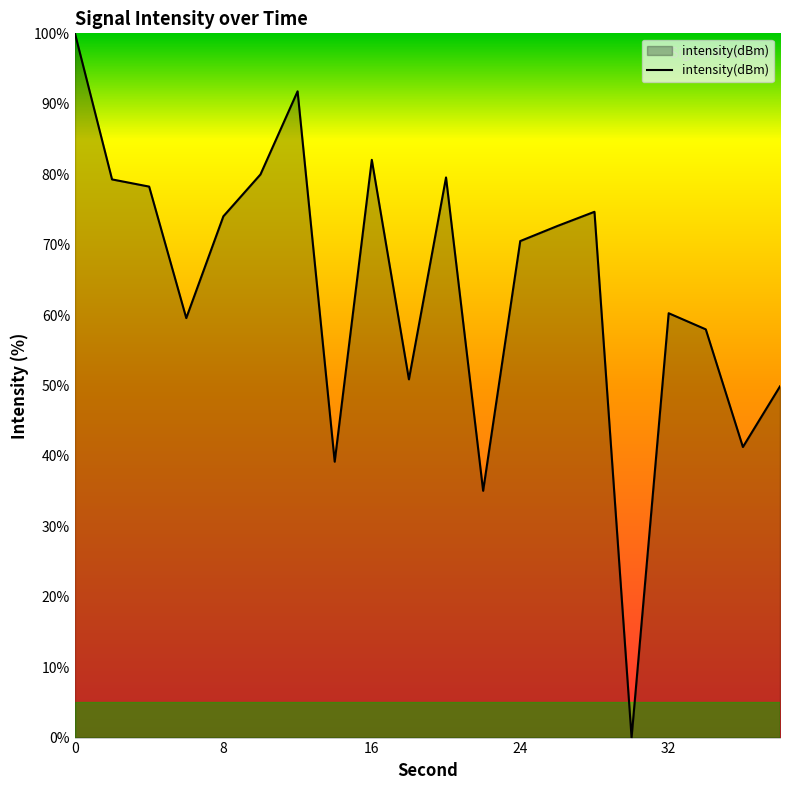

What is the difference between the maximum and minimum values?

100.0